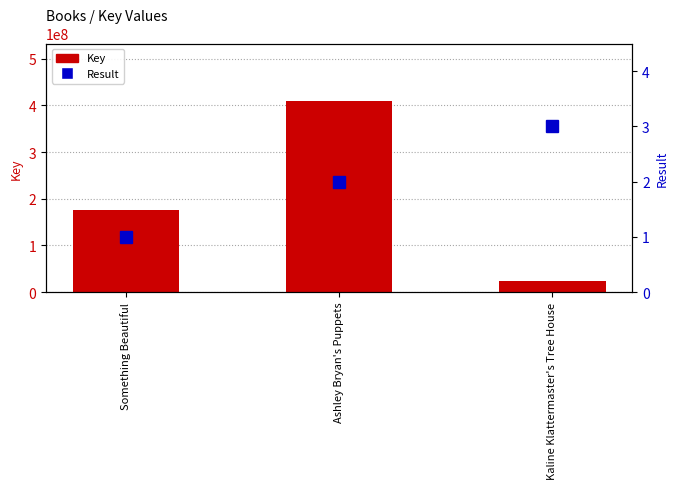

What are all the series names shown in the legend?

Key, Result